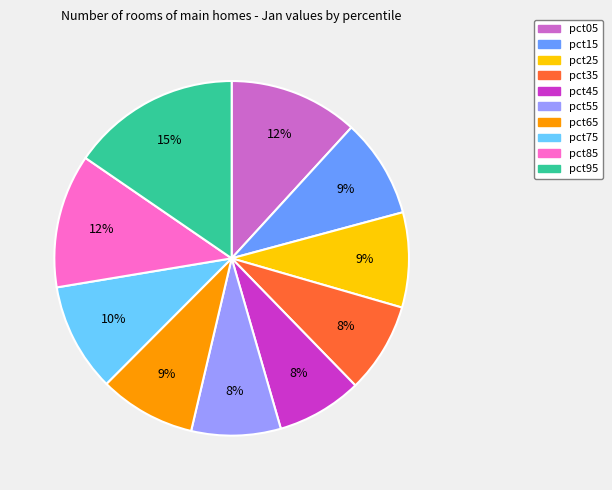

To the nearest percent, what portion does pct85 represent?

12%